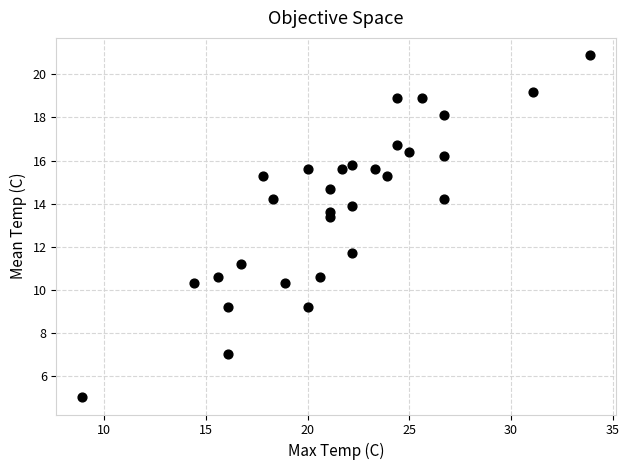

What is the range of Y values (max minus min)?

15.9